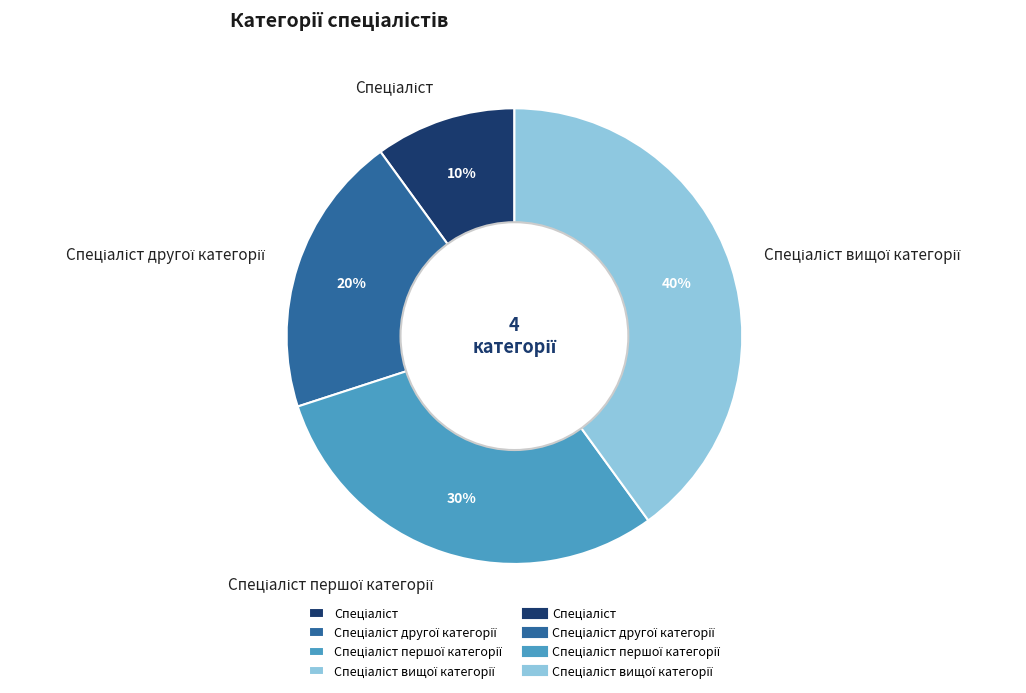

Count the number of slices in the pie.

4